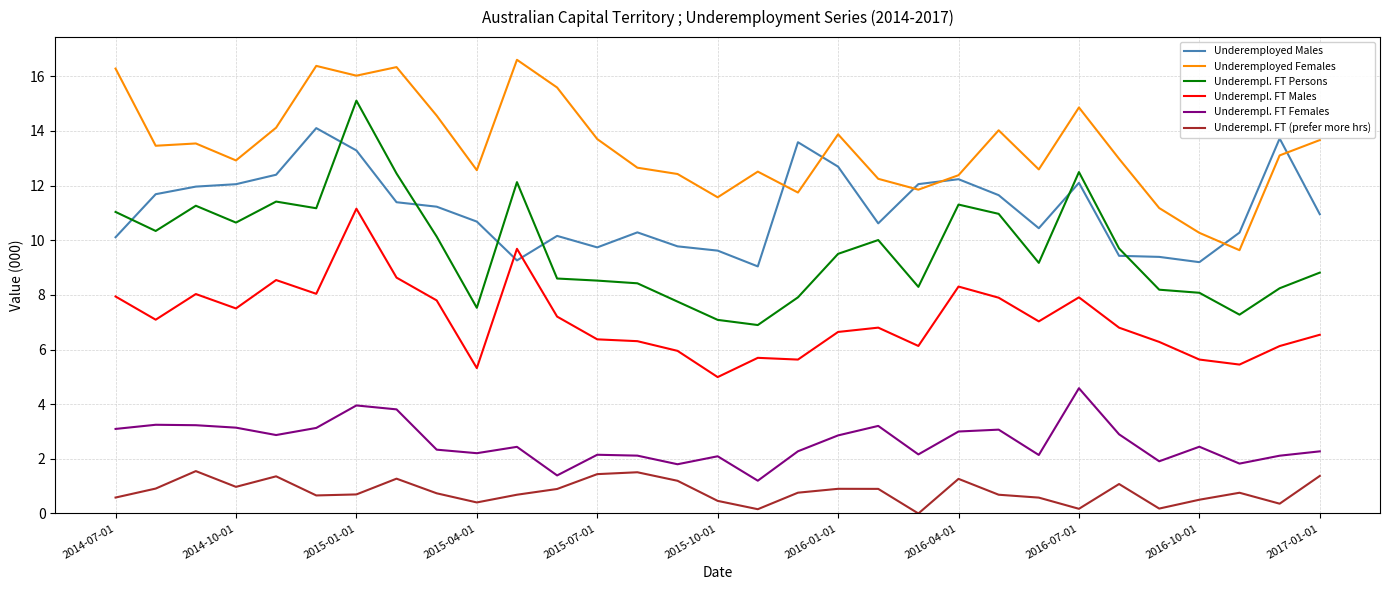

True or false: Underempl. FT Persons and Underempl. FT Males cross at least once.

False